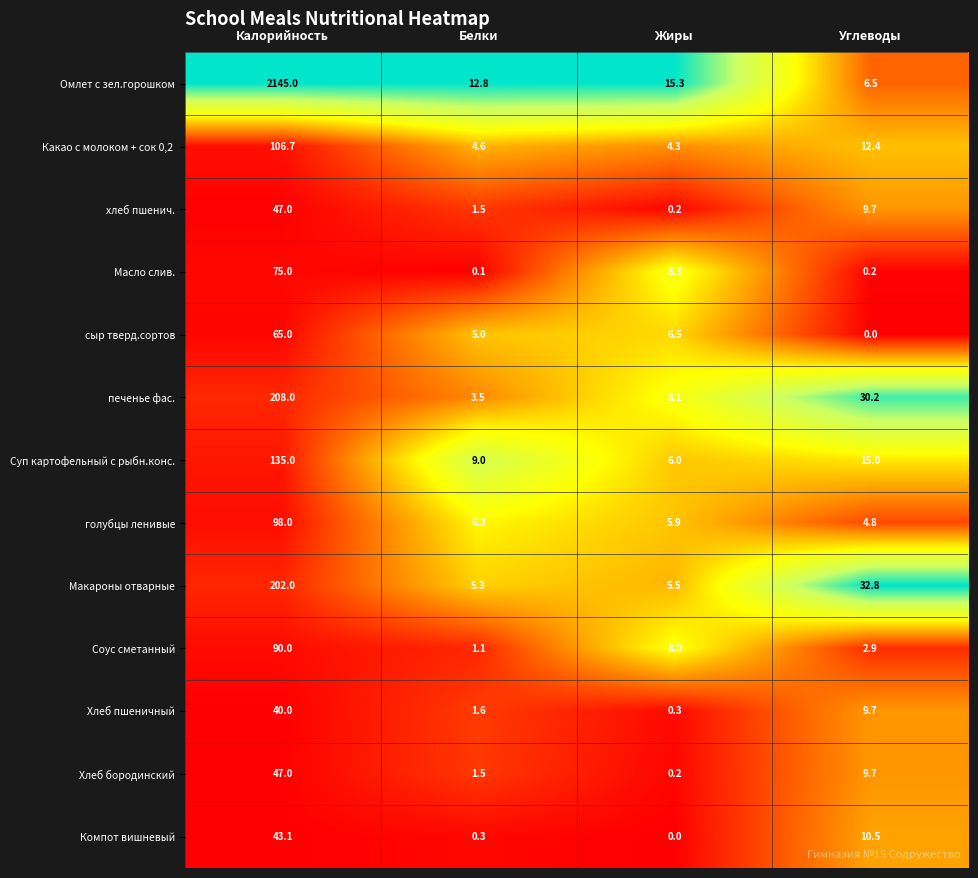

What is the difference between the maximum and minimum values in the печенье фас. series?

204.5